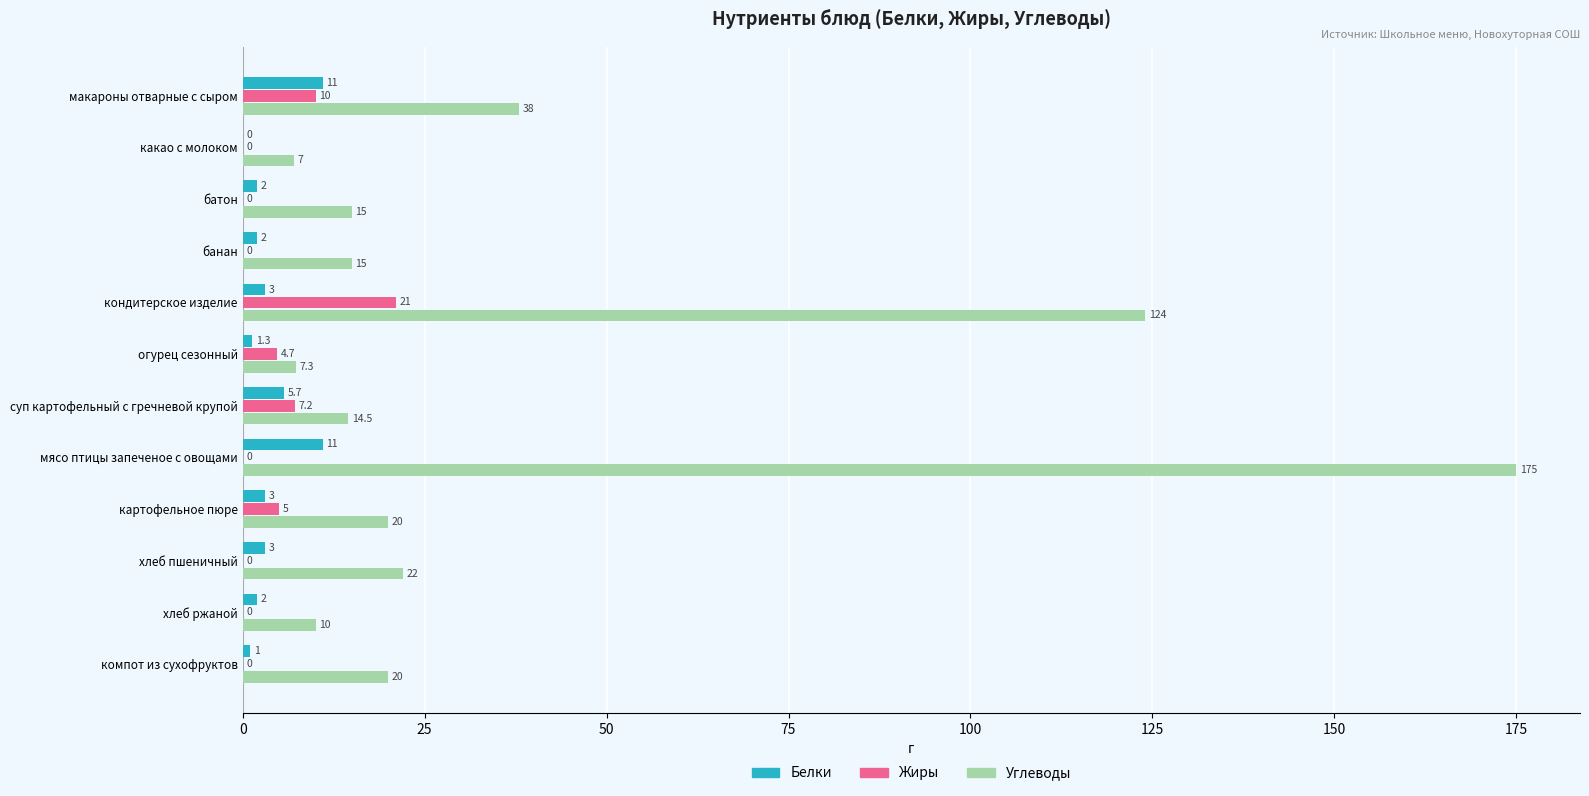

Where is Белки nearest to the value 5?

суп картофельный с гречневой крупой